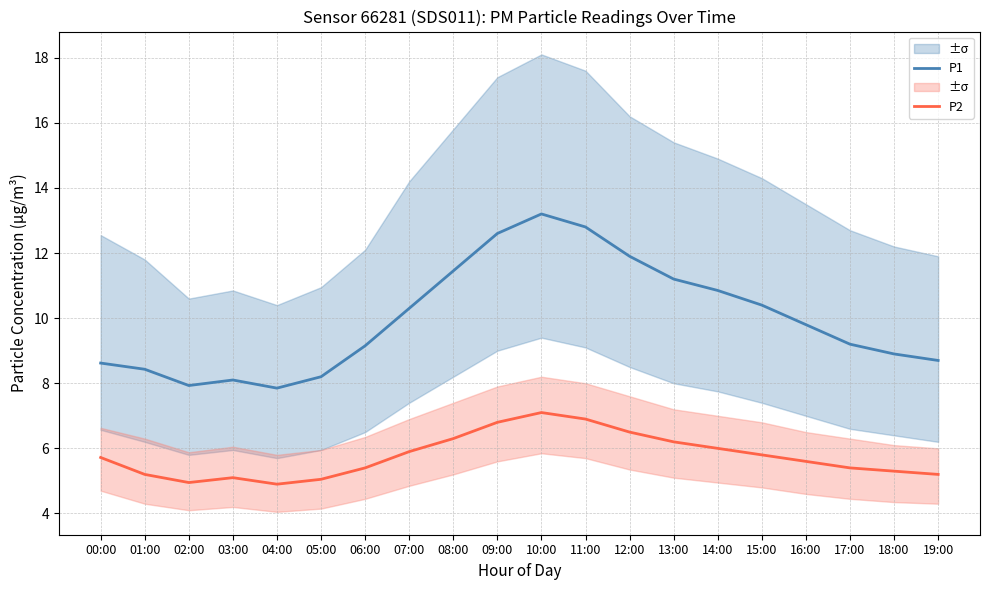

What is the maximum value shown in the chart?

13.2